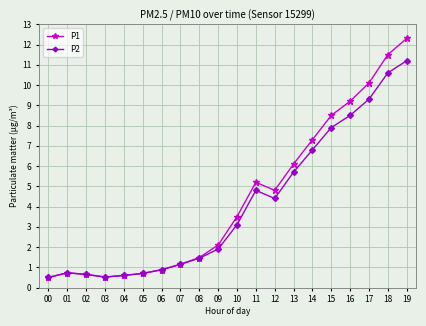

Rank the series by their average value, from highest to lowest.

P1, P2